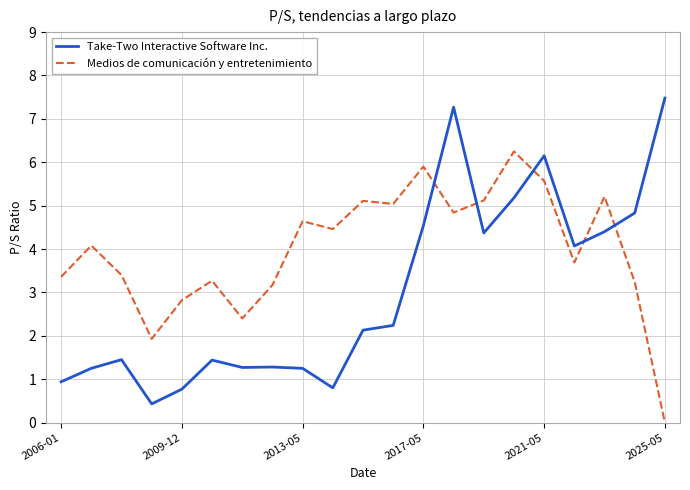

Which series has the widest spread of values?

Take-Two Interactive Software Inc.